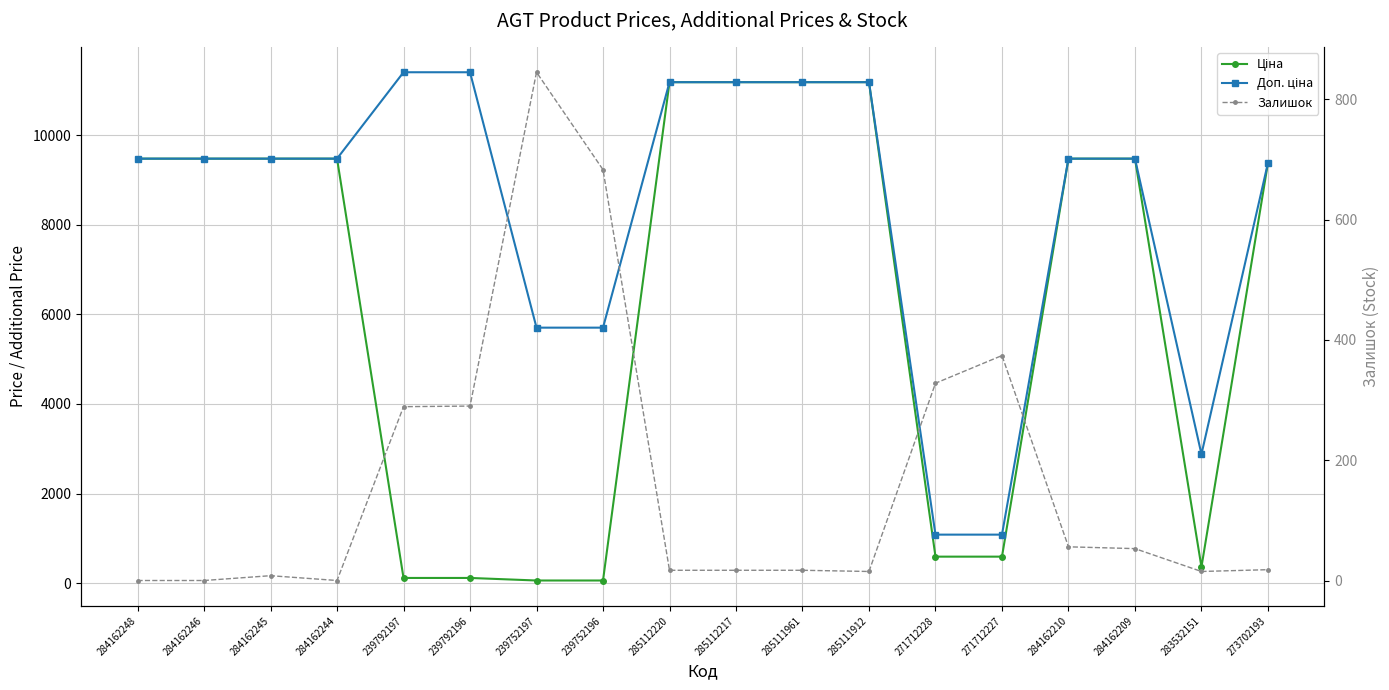

List the series in order of their overall mean, highest first.

Доп. ціна, Ціна, Залишок